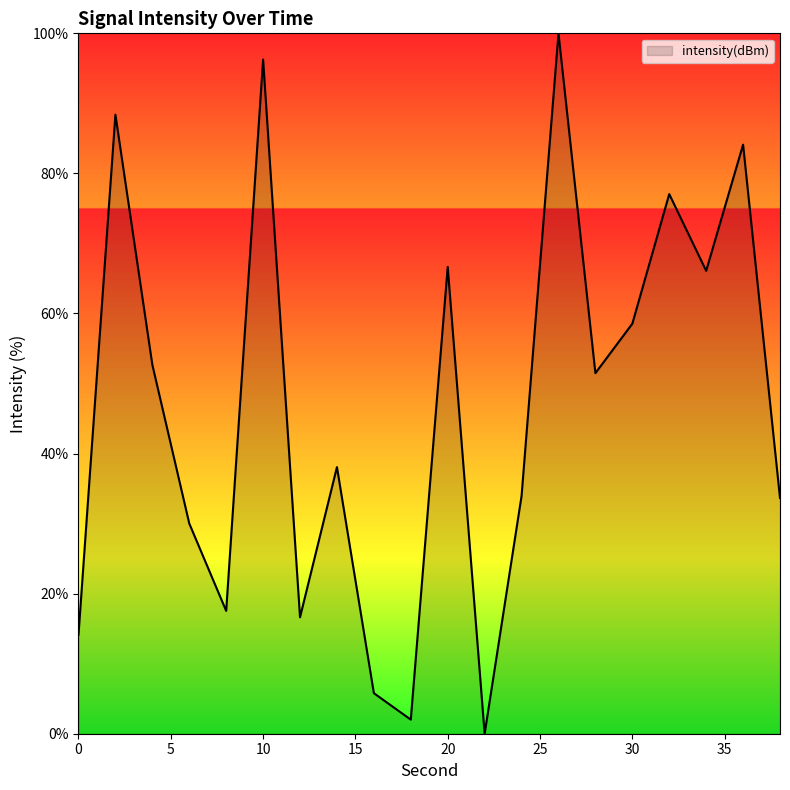

How many values are above zero?

19